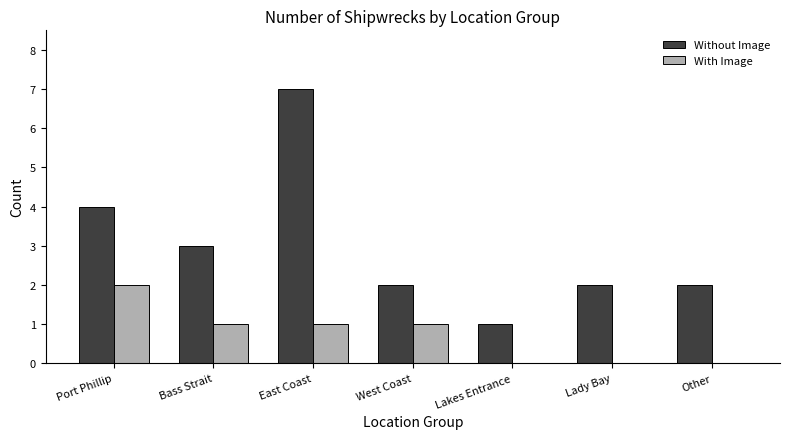

Reading left to right, list all the values displayed in this chart.

Without Image: 4	3	7	2	1	2	2
With Image: 2	1	1	1	0	0	0